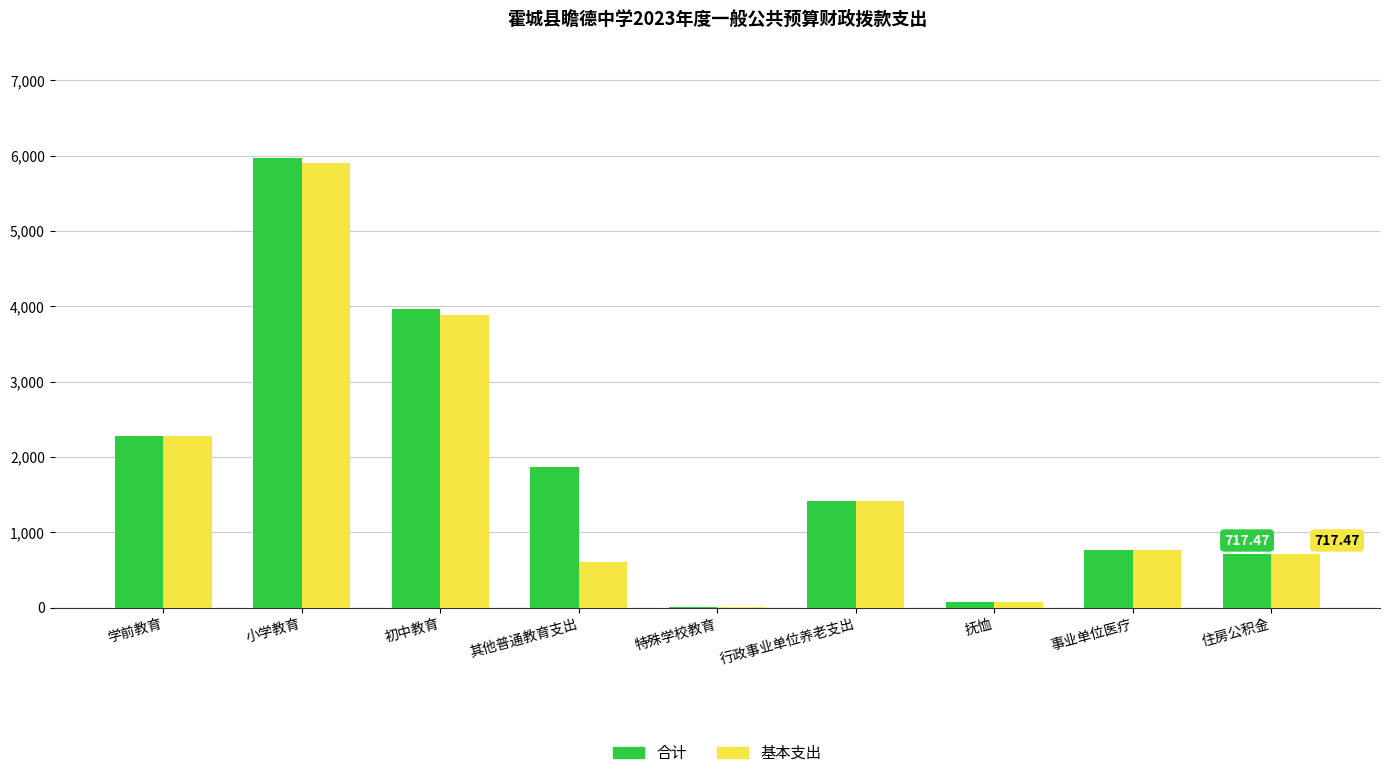

What is the total value across all series at 住房公积金?

1434.9